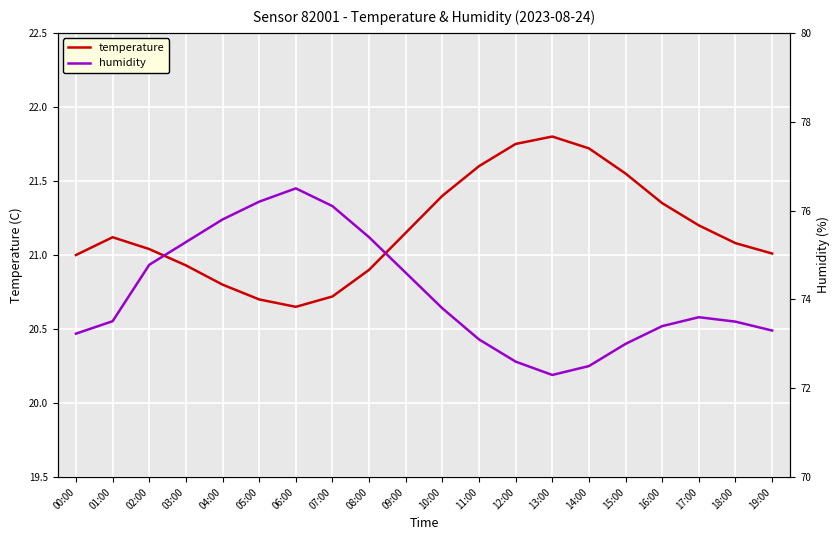

Rank the series at 19:00 from highest to lowest value.

humidity, temperature